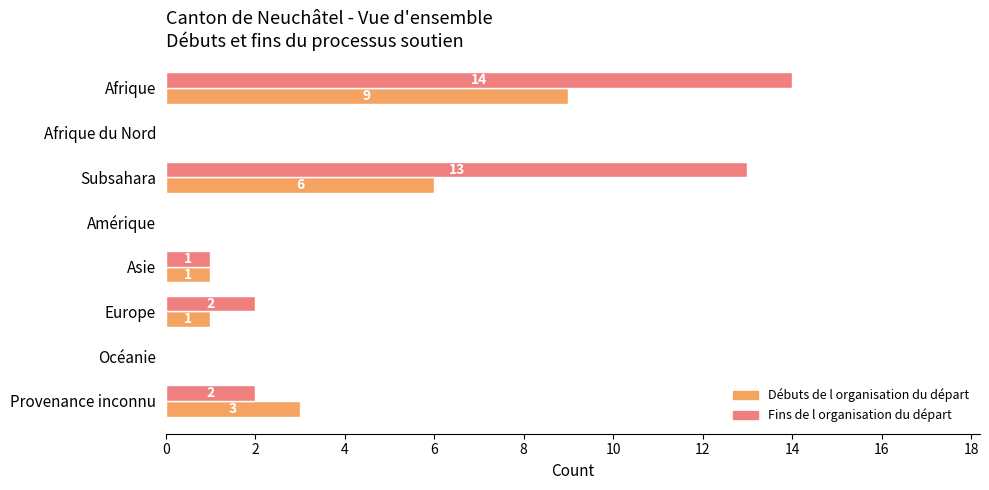

Is the value of Fins de l organisation du départ at Amérique greater than the value of Débuts de l organisation du départ at Subsahara?

No